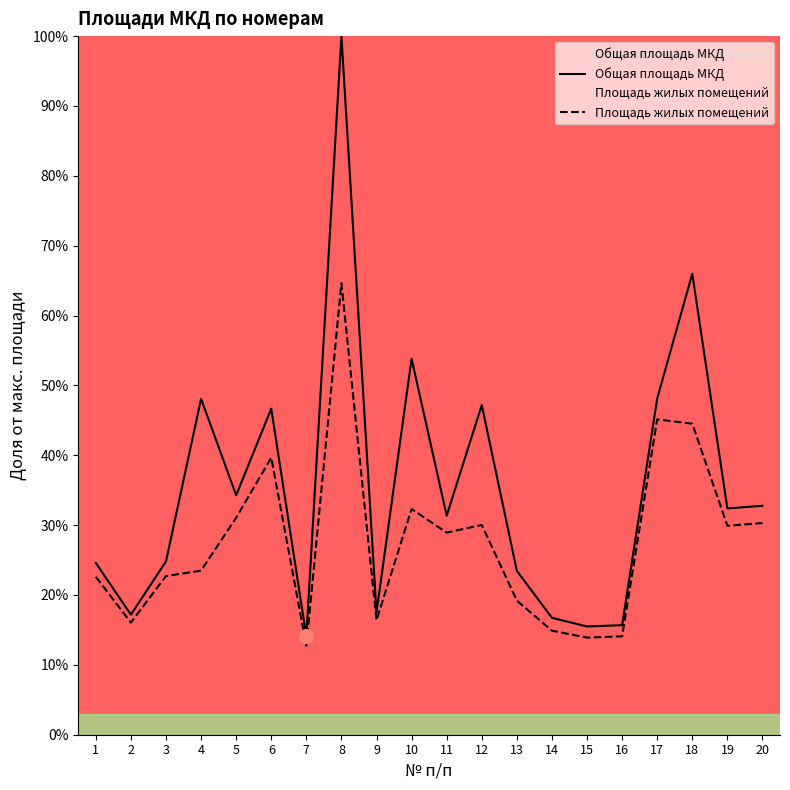

At how many categories does at least one series exceed 81?

1